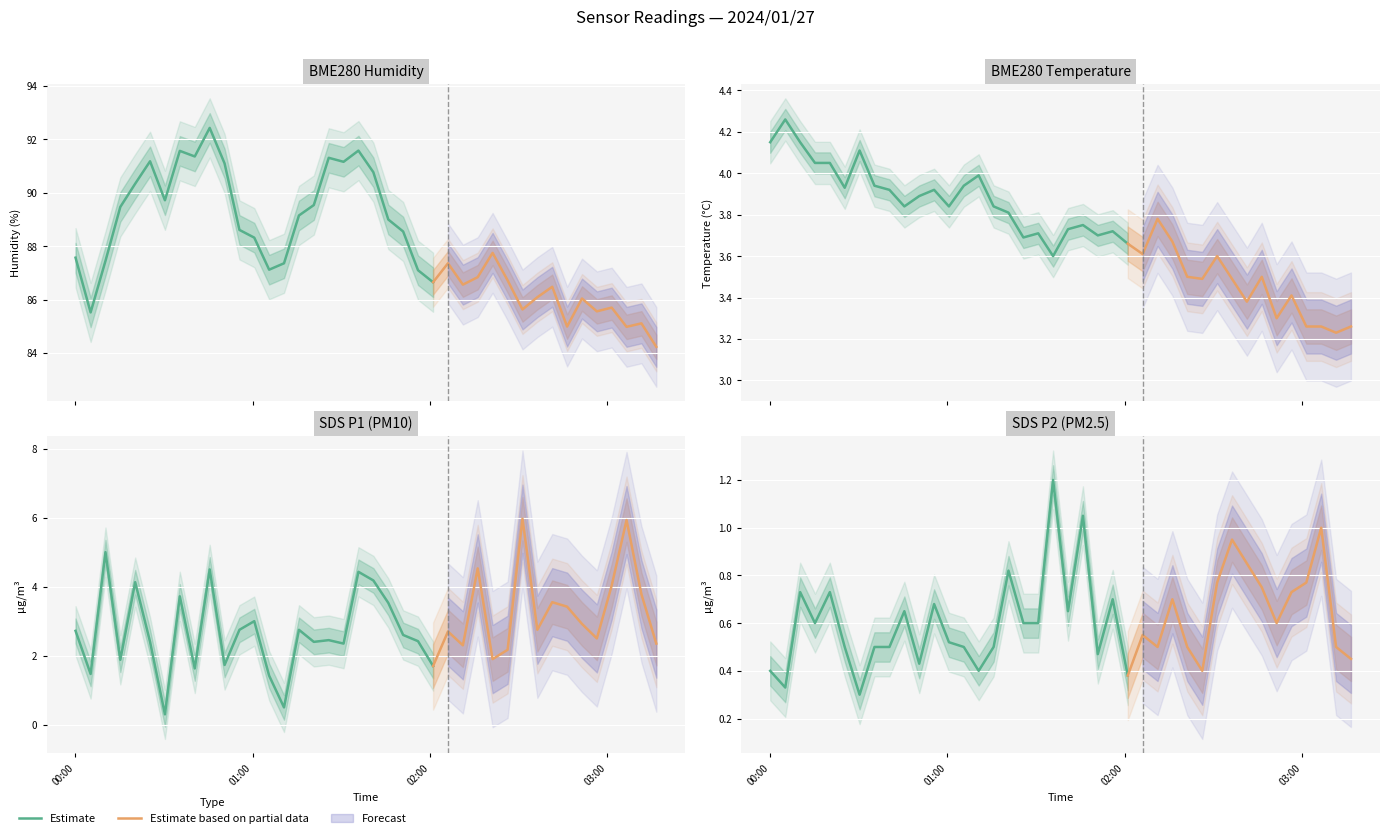

True or false: SDS_P2 and SDS_P1 intersect in this chart.

False